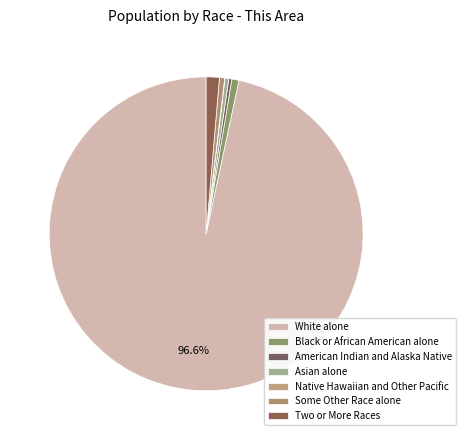

The Black or African American alone slice represents 1% of the pie. True or false?

True